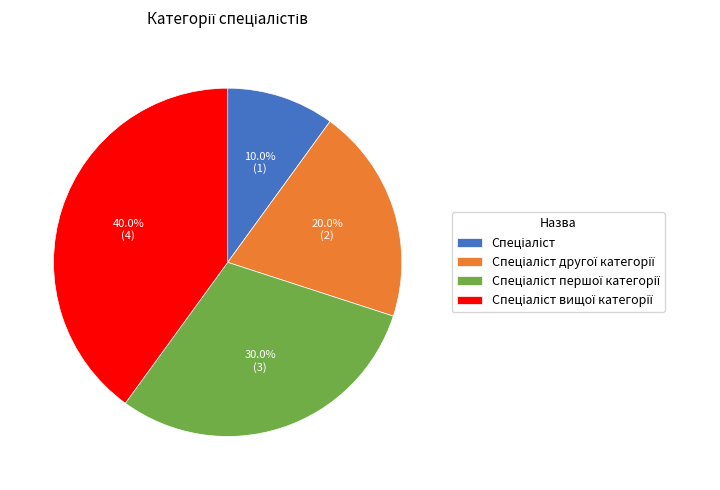

Is there any slice that represents more than half of the pie?

No